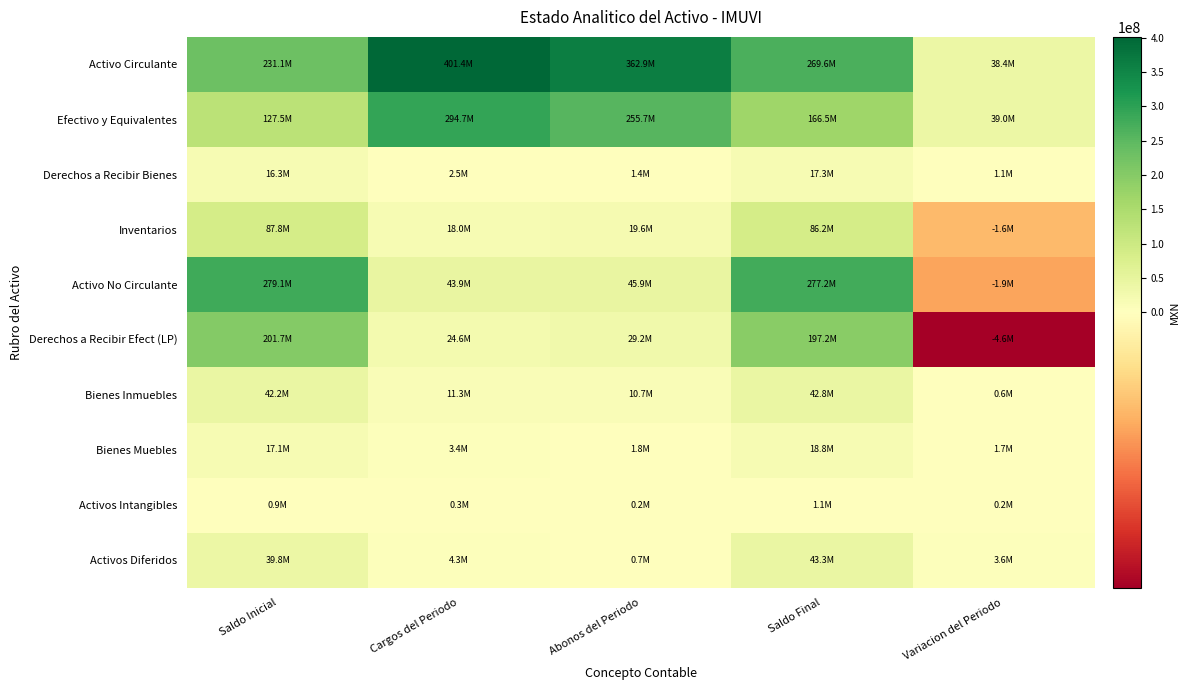

Which has a higher value, Saldo Final or Cargos del Periodo?

Cargos del Periodo